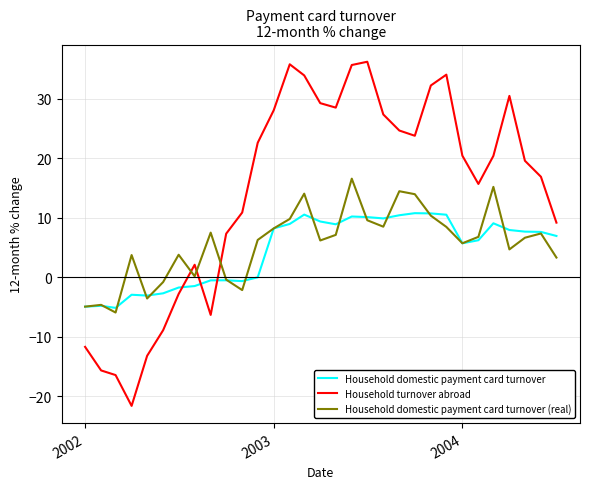

What is the minimum value for Household domestic payment card turnover?

-5.2